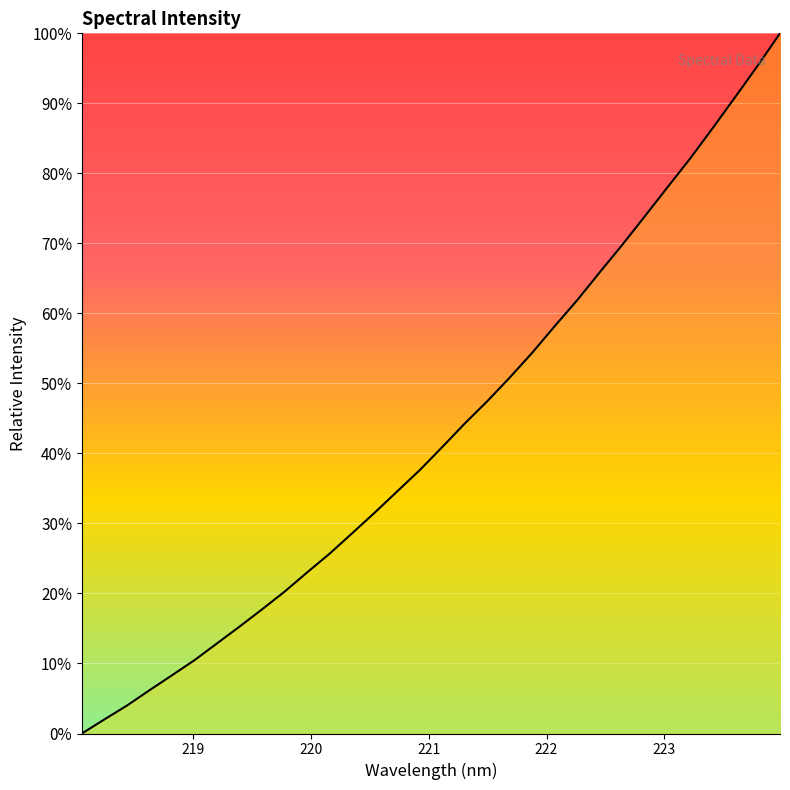

What is the greatest value displayed?

100.0